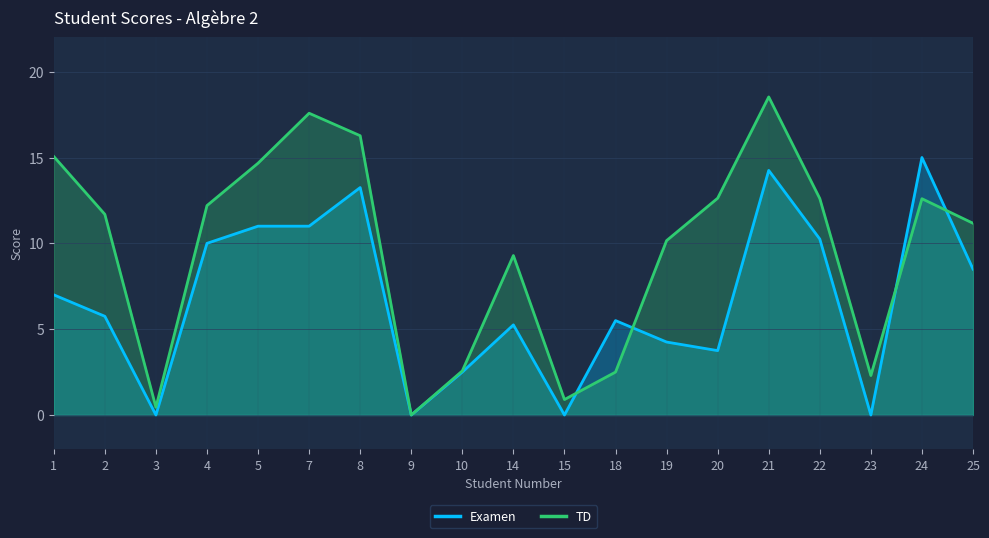

At how many categories does at least one series exceed 17?

2